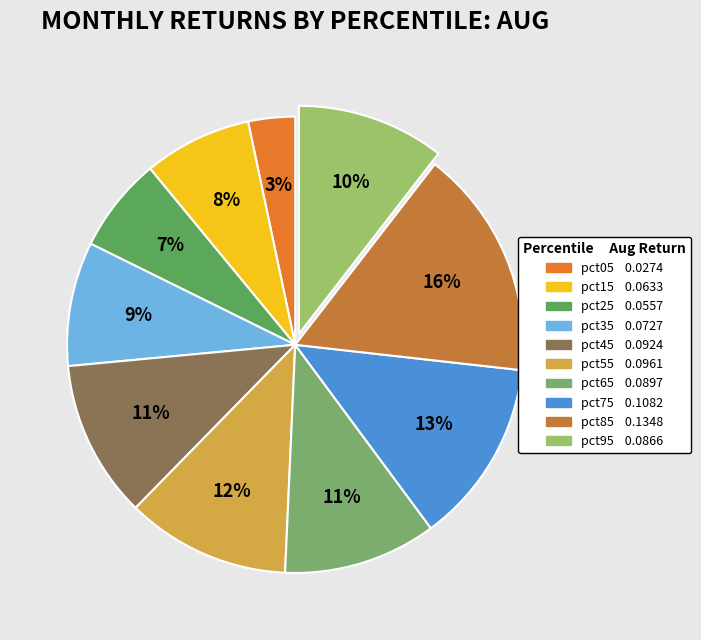

To the nearest percent, what is the combined percentage of pct65 and pct45?

22%